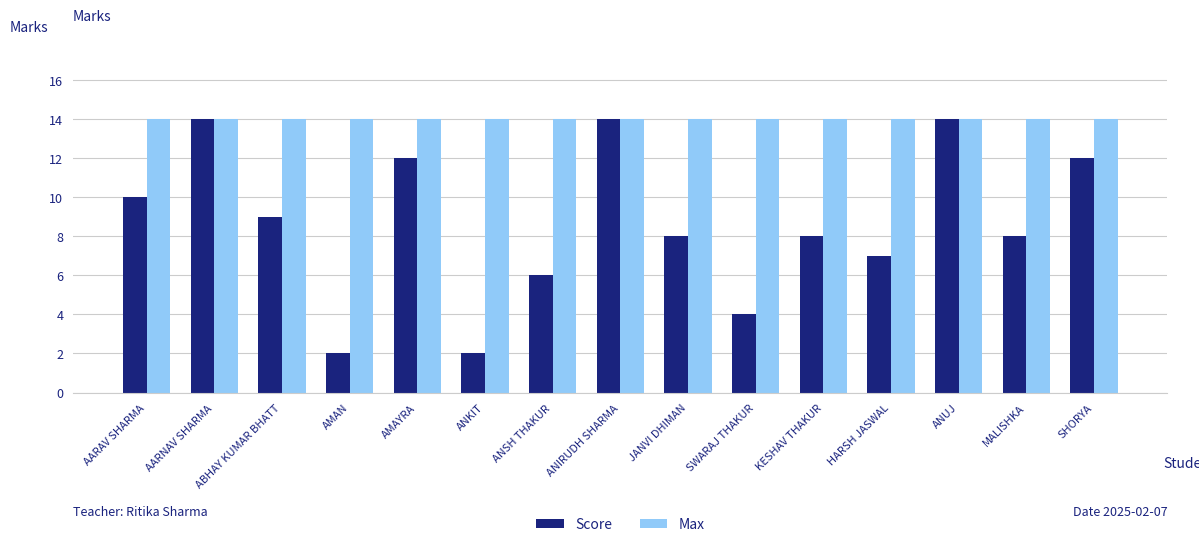

How many series are shown in this chart?

2